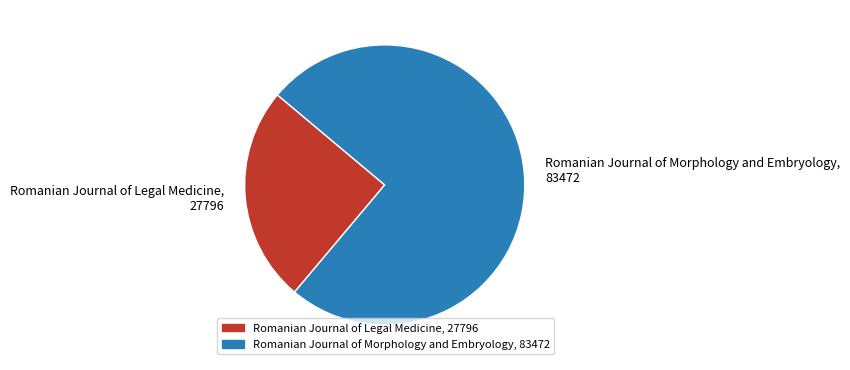

How many slices are in this pie chart?

2